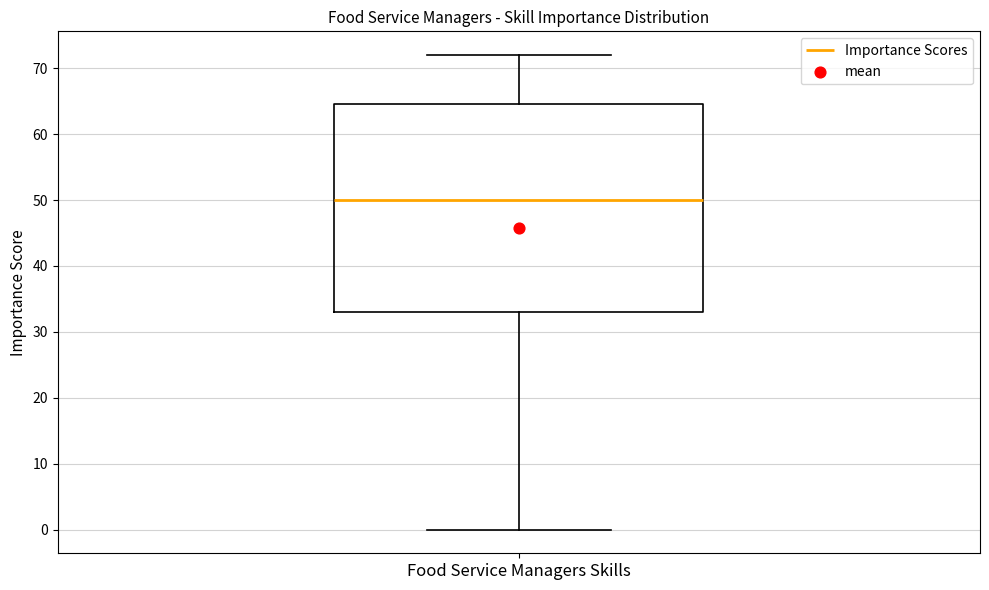

Where is the lower edge of the box for Food Service Managers Skills on the y-axis? The values are not printed on the chart, so give them approximately, as read against the axis.

33